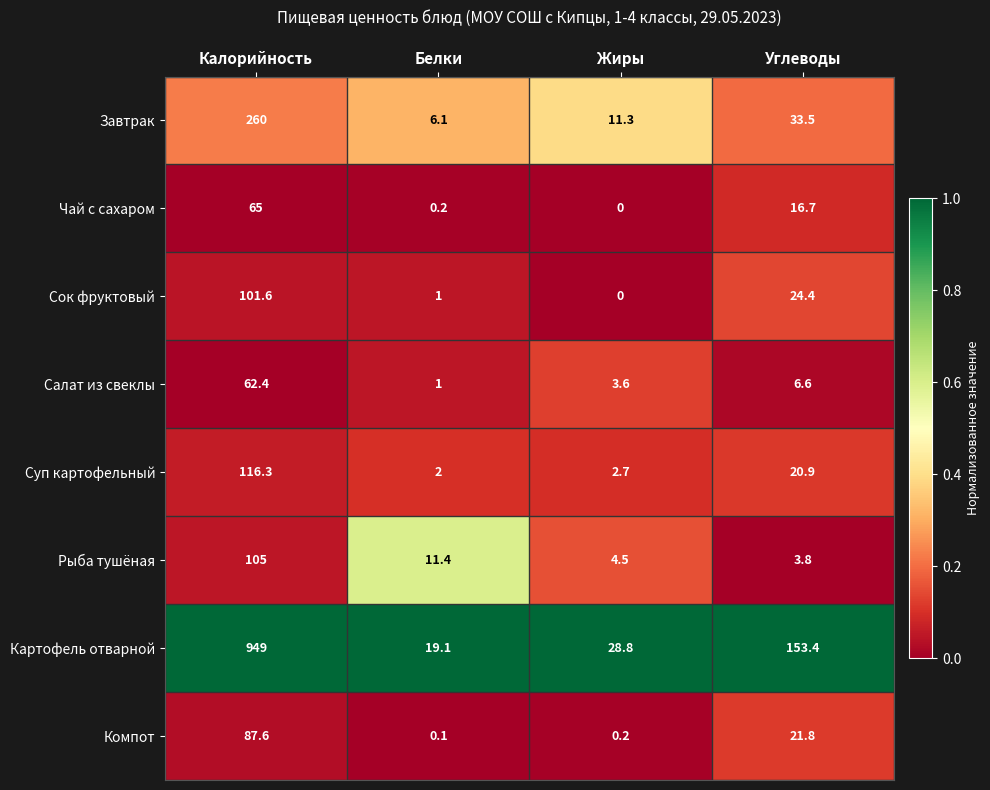

List the series in order of their peak value, lowest first.

Салат из свеклы, Чай с сахаром, Компот, Сок фруктовый, Рыба тушёная, Суп картофельный, Завтрак, Картофель отварной